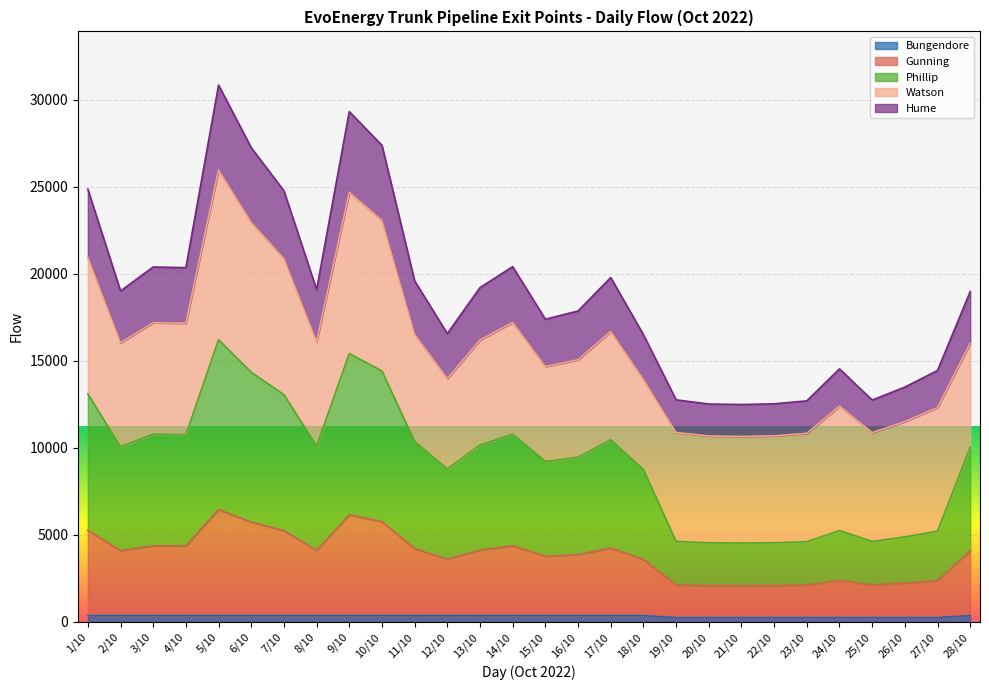

Which has a higher value, 27/10 or 6/10?

6/10